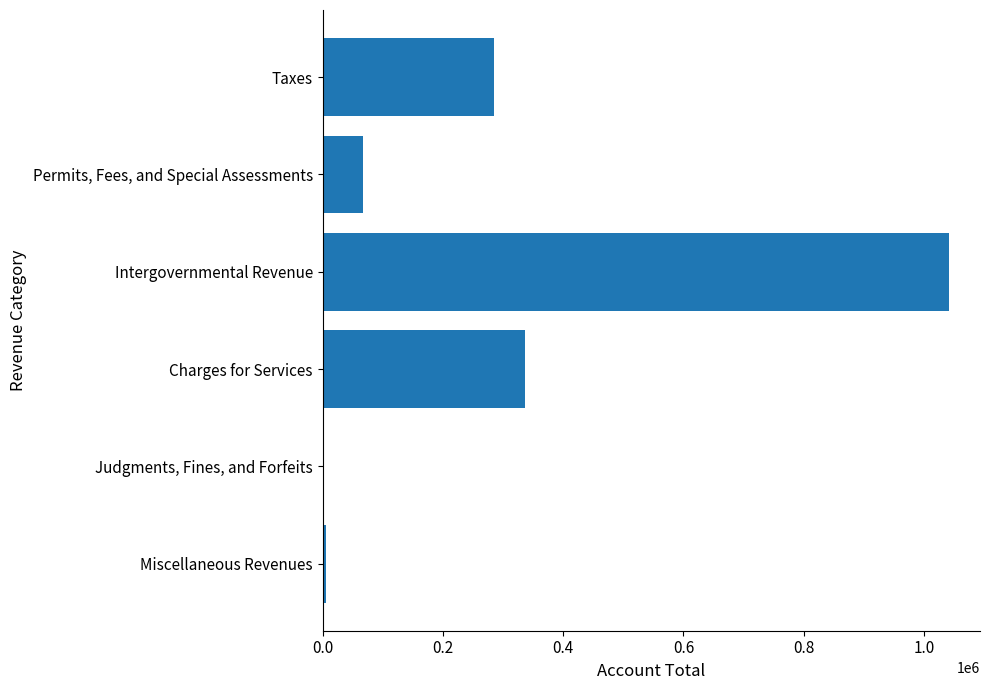

What is the sum of the values at Taxes and Intergovernmental Revenue?

1326611